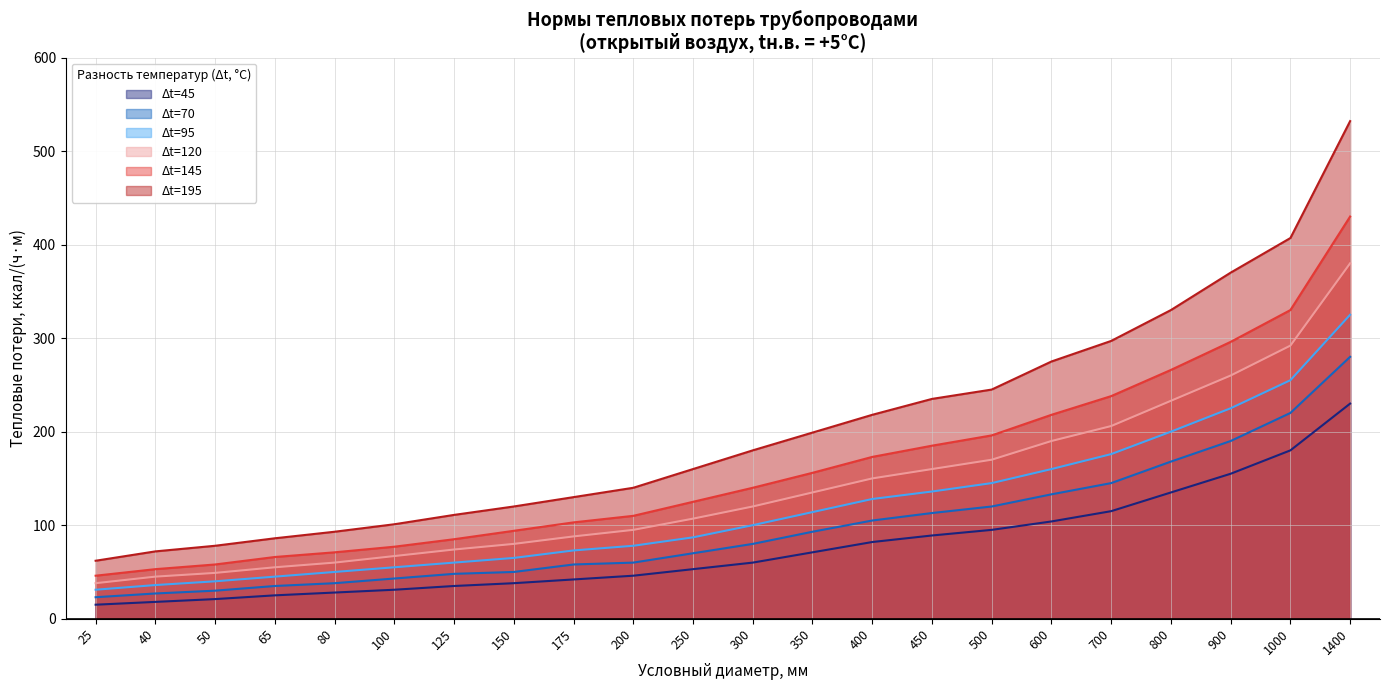

What value does the Δt=95 series have at 175, to the nearest 50?

50